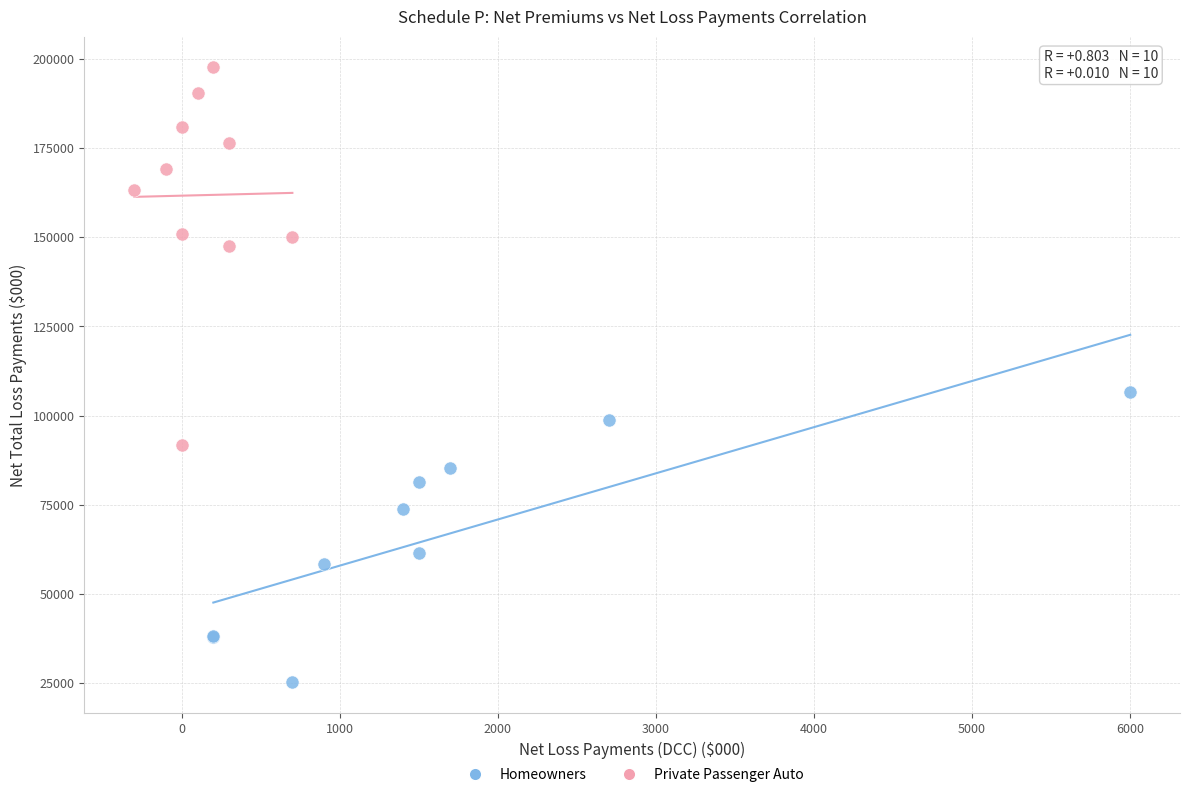

Which series has the widest spread of Y values?

Private Passenger Auto